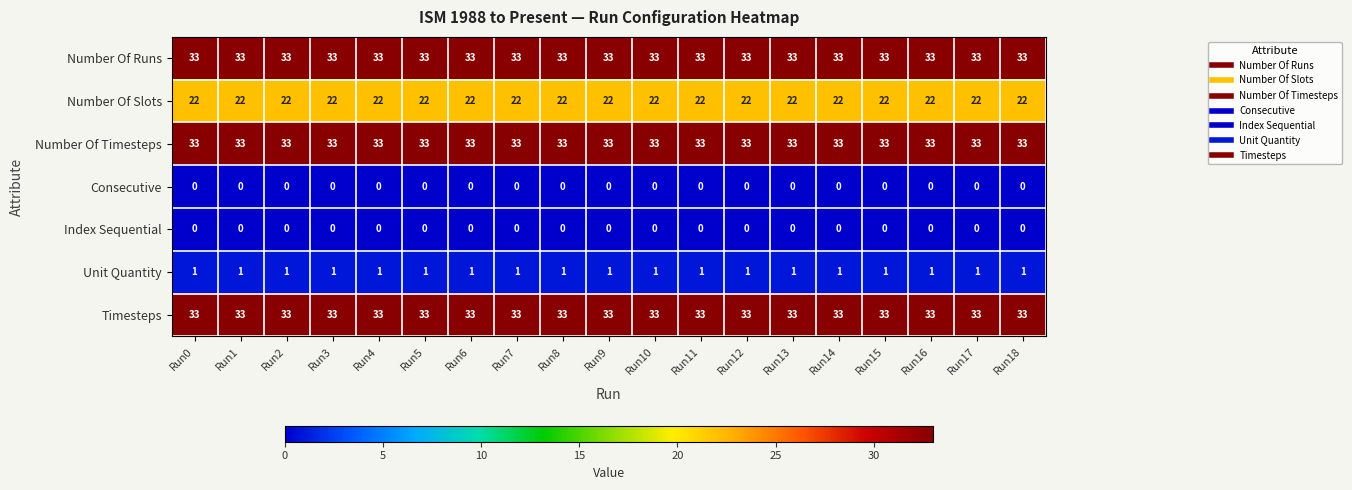

What value does the Number Of Runs series have at Run10?

33